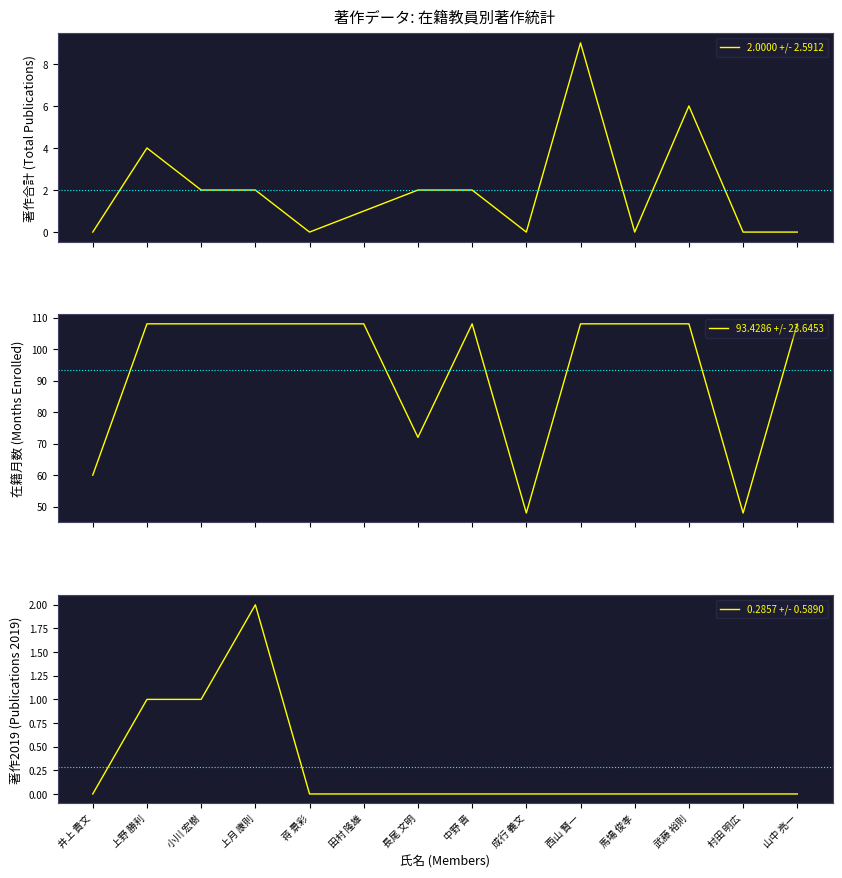

What is the difference between the maximum and minimum values in the 2.0000 +/- 2.5912 series?

9